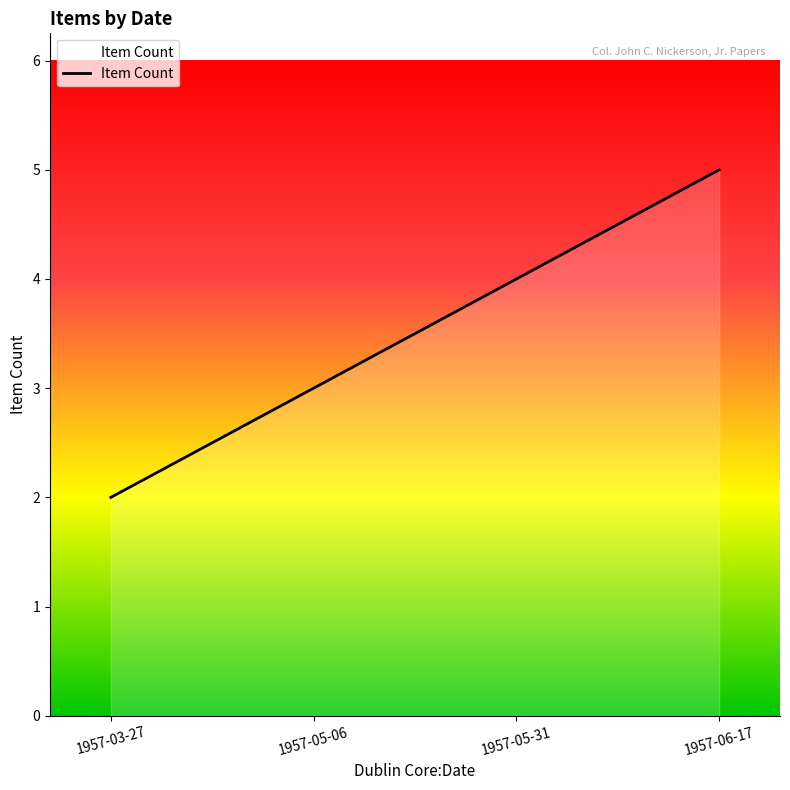

What position from the right is 1957-06-17?

1